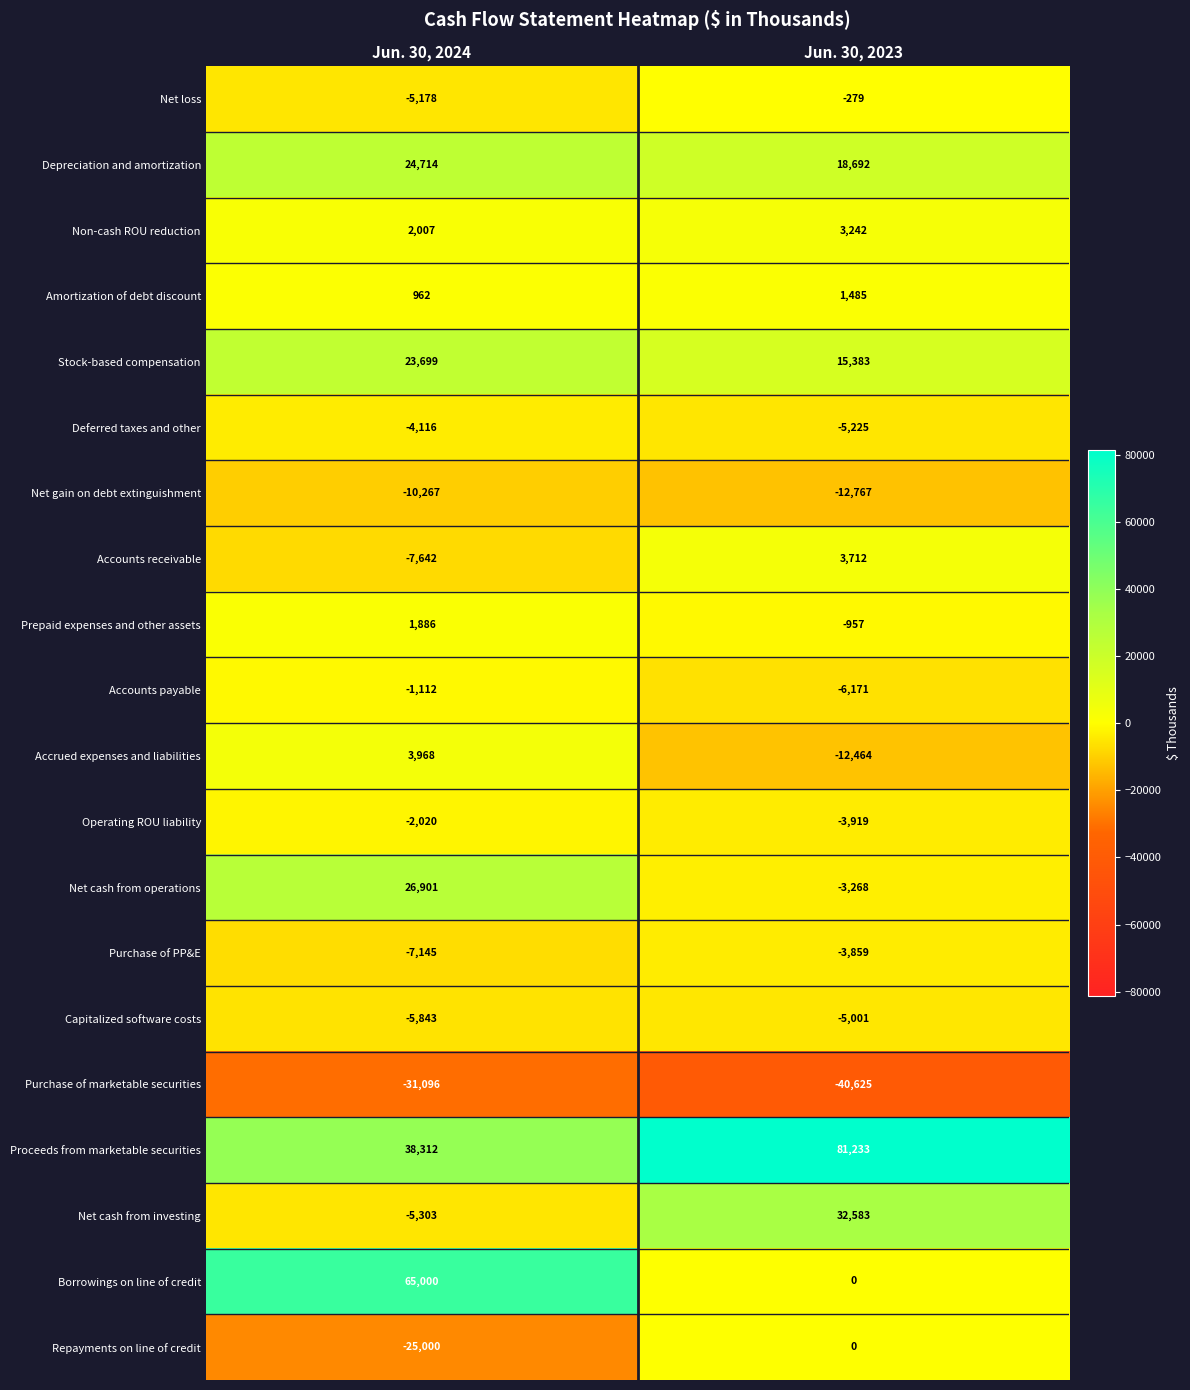

What is the average value of the Accounts receivable series?

-1965